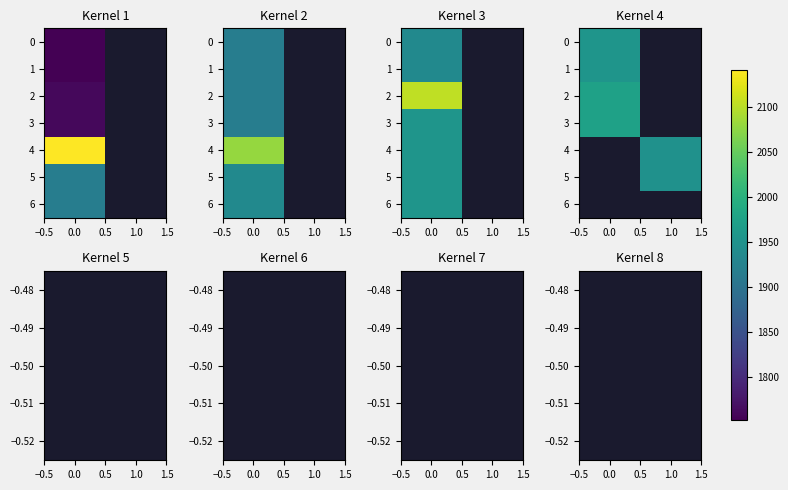

Is the value of 6 at 0.0 greater than the value of 5 at 0.0?

No